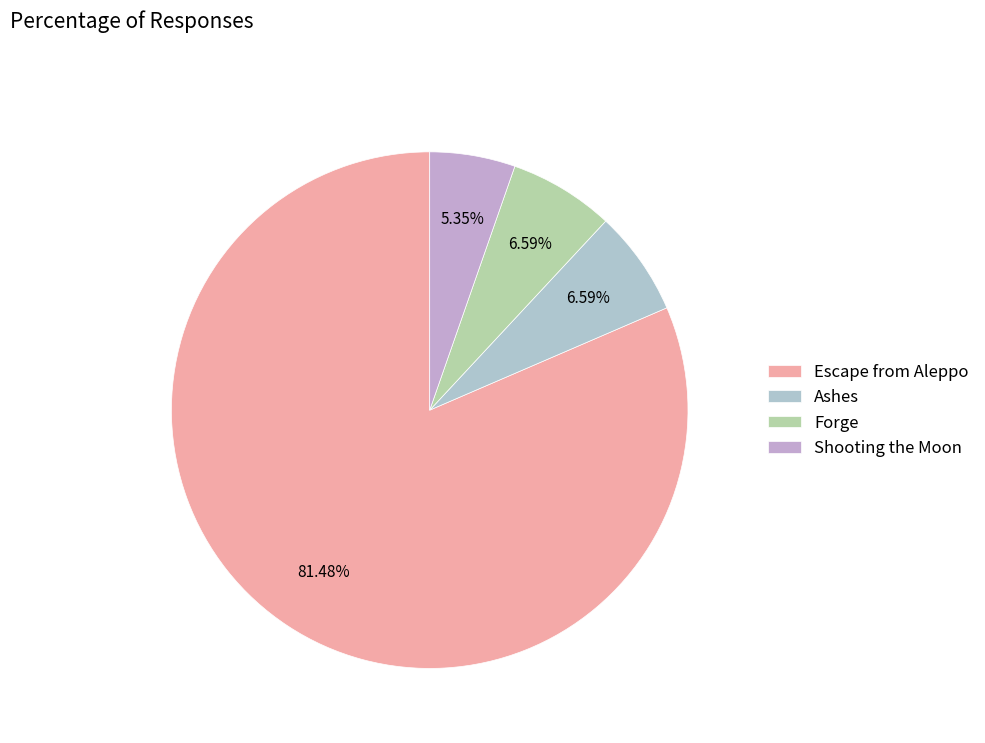

Rank the categories by value from lowest to highest.

Shooting the Moon, Forge, Ashes, Escape from Aleppo